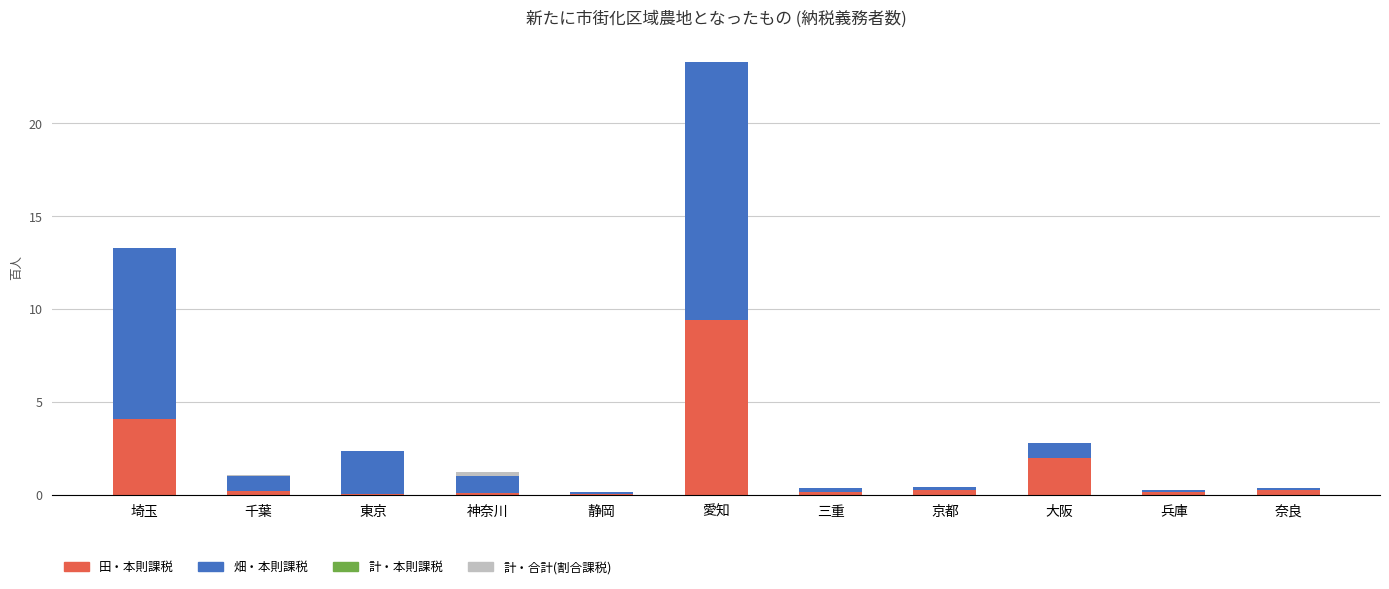

What is the sum of all 田・本則課税 values?

16.8